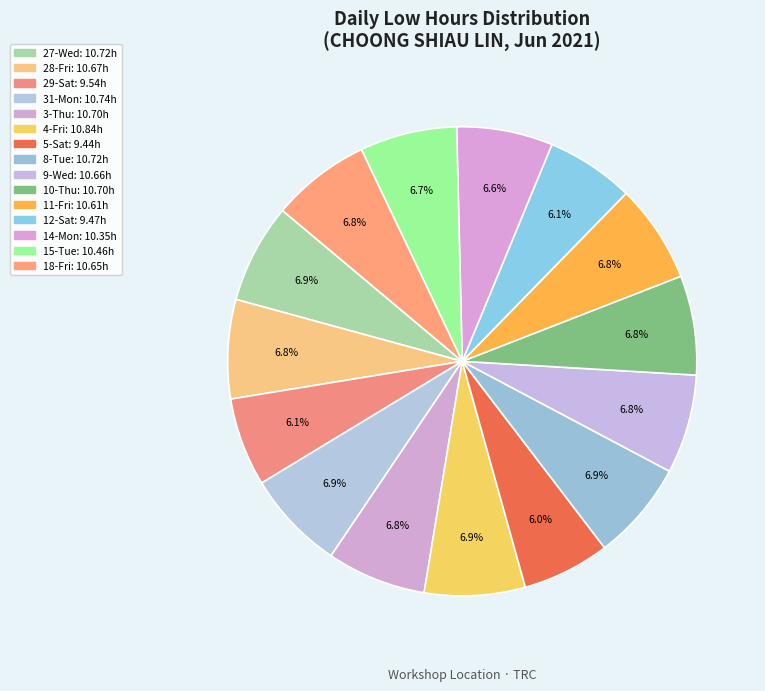

What percentage is the 10-Thu slice, to the nearest percent?

7%